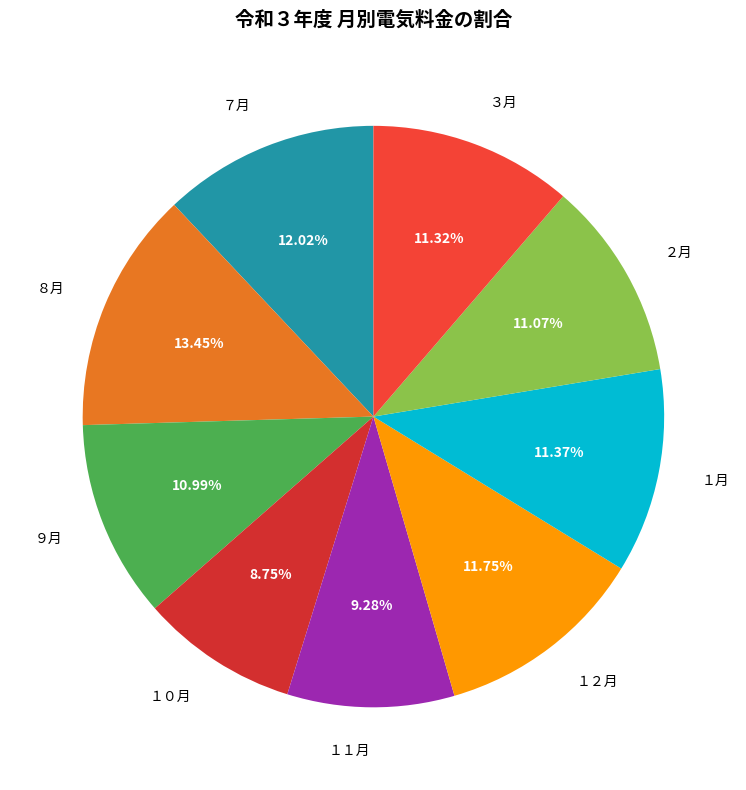

Is there a majority slice in this chart?

No